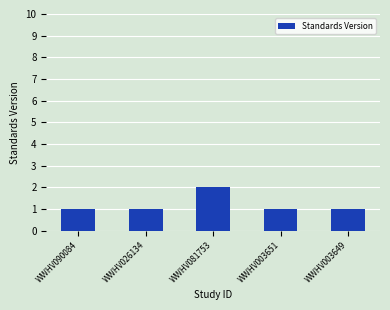

Reading left to right, list all the values displayed in this chart.

1	1	2	1	1